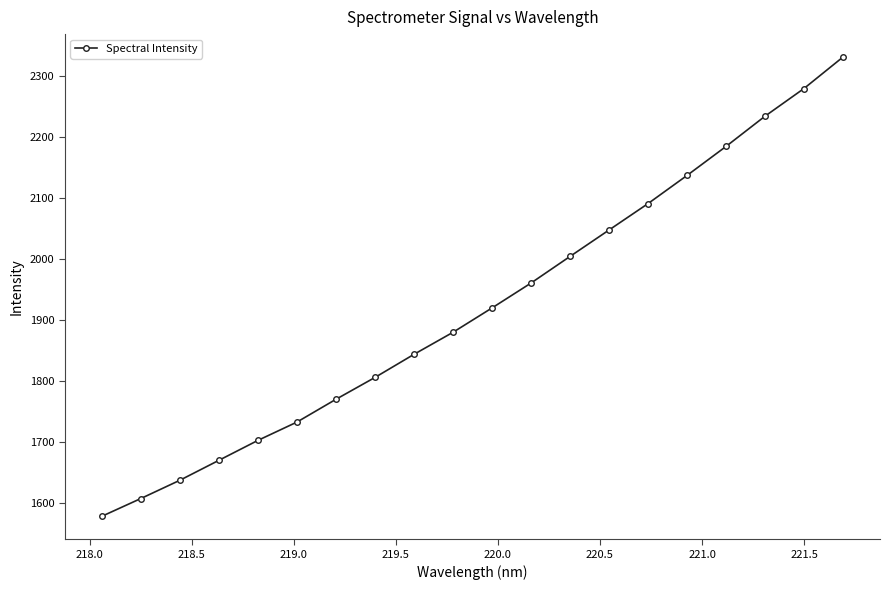

What is the value of the 9th point from the left?

1844.2